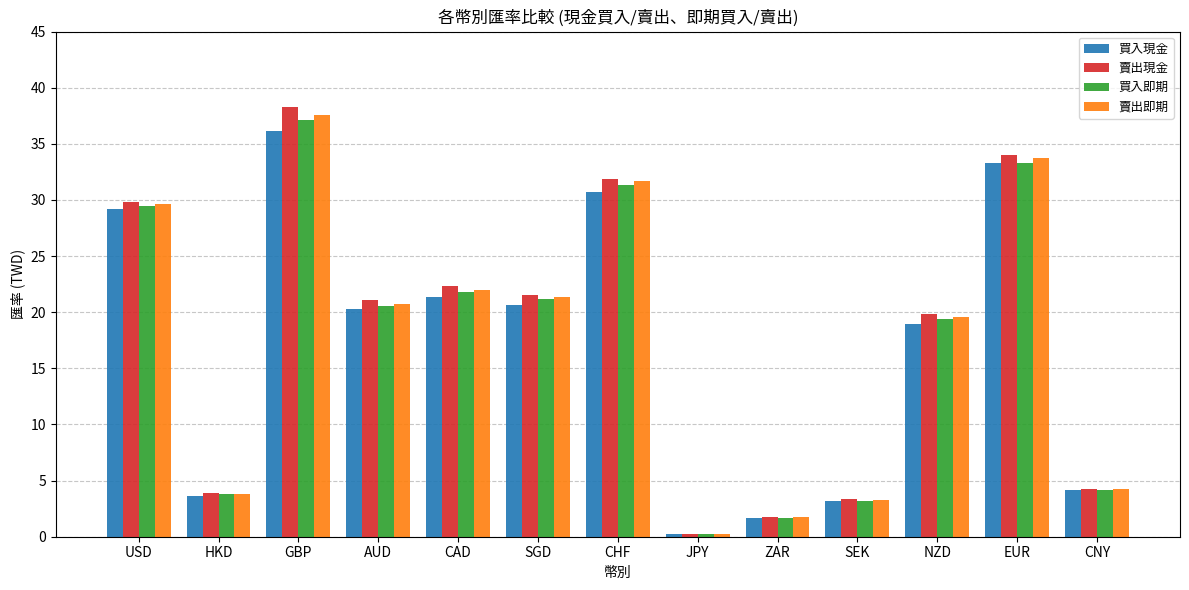

Which series has the largest range (max minus min)?

賣出現金